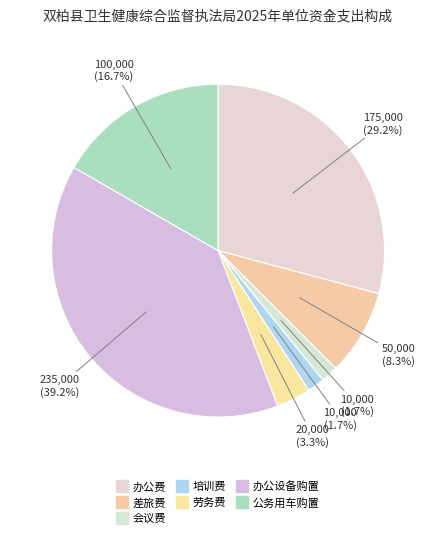

Count the number of slices in the pie.

7